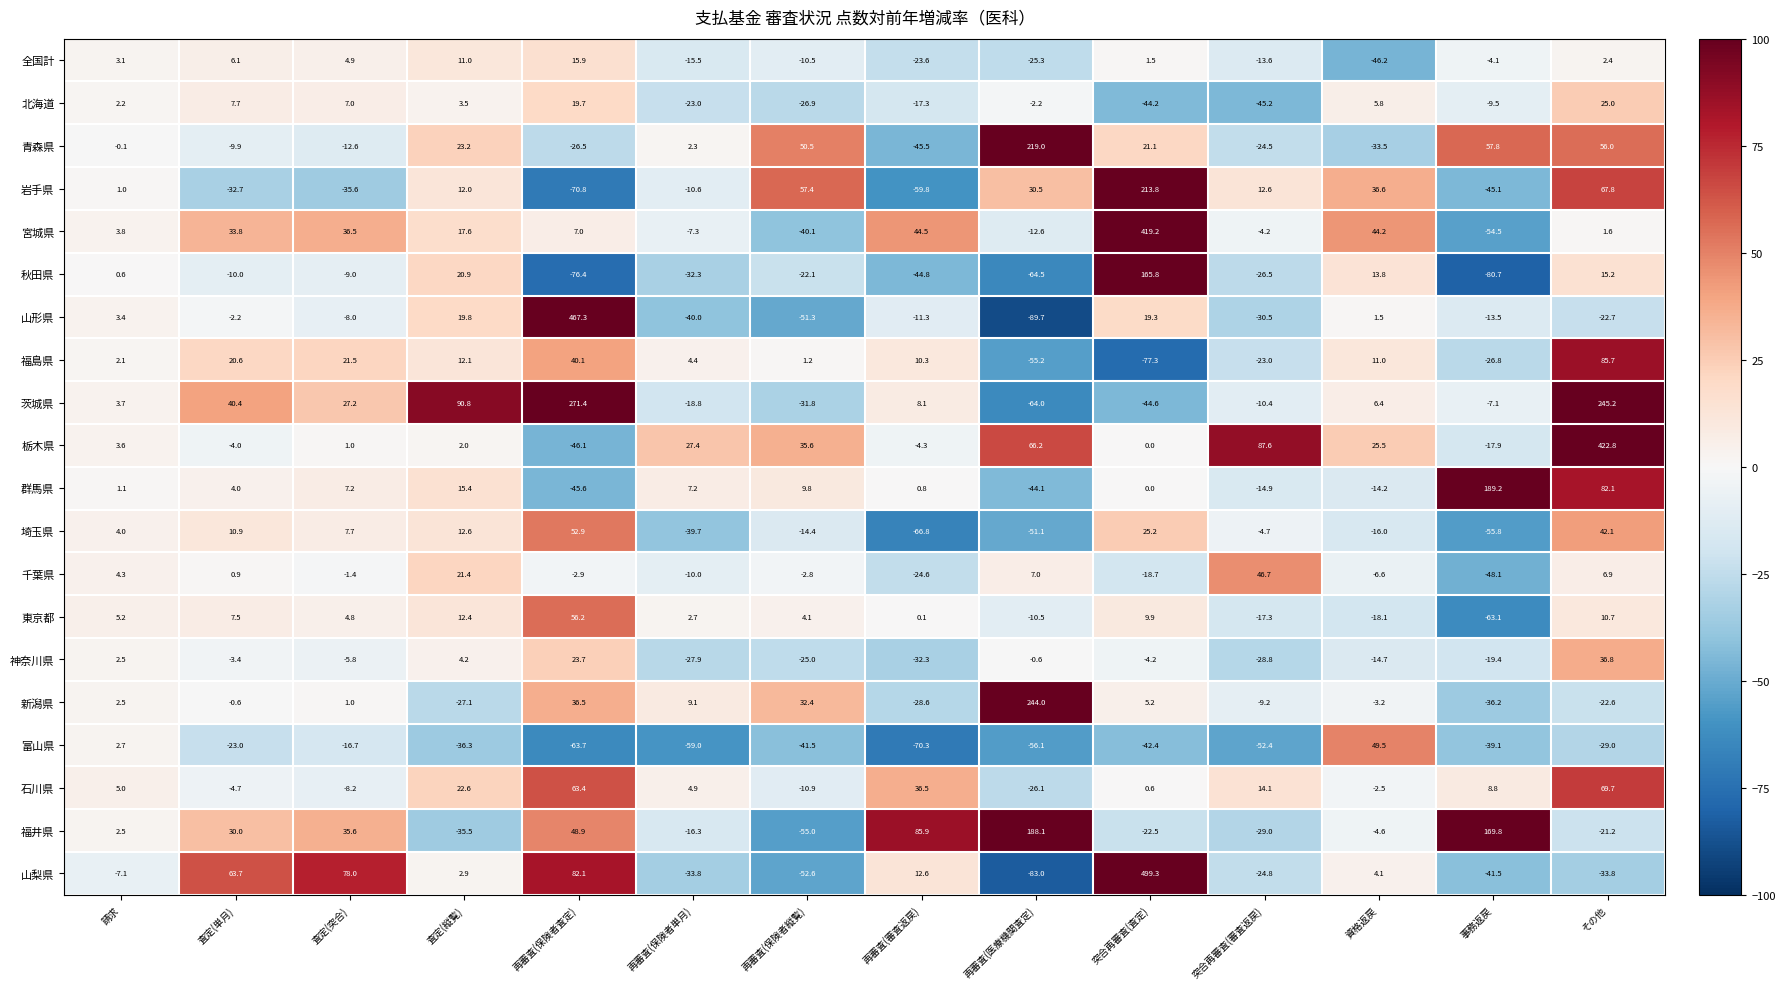

What is the sum of the 青森県 values at その他 and 請求?

55.9